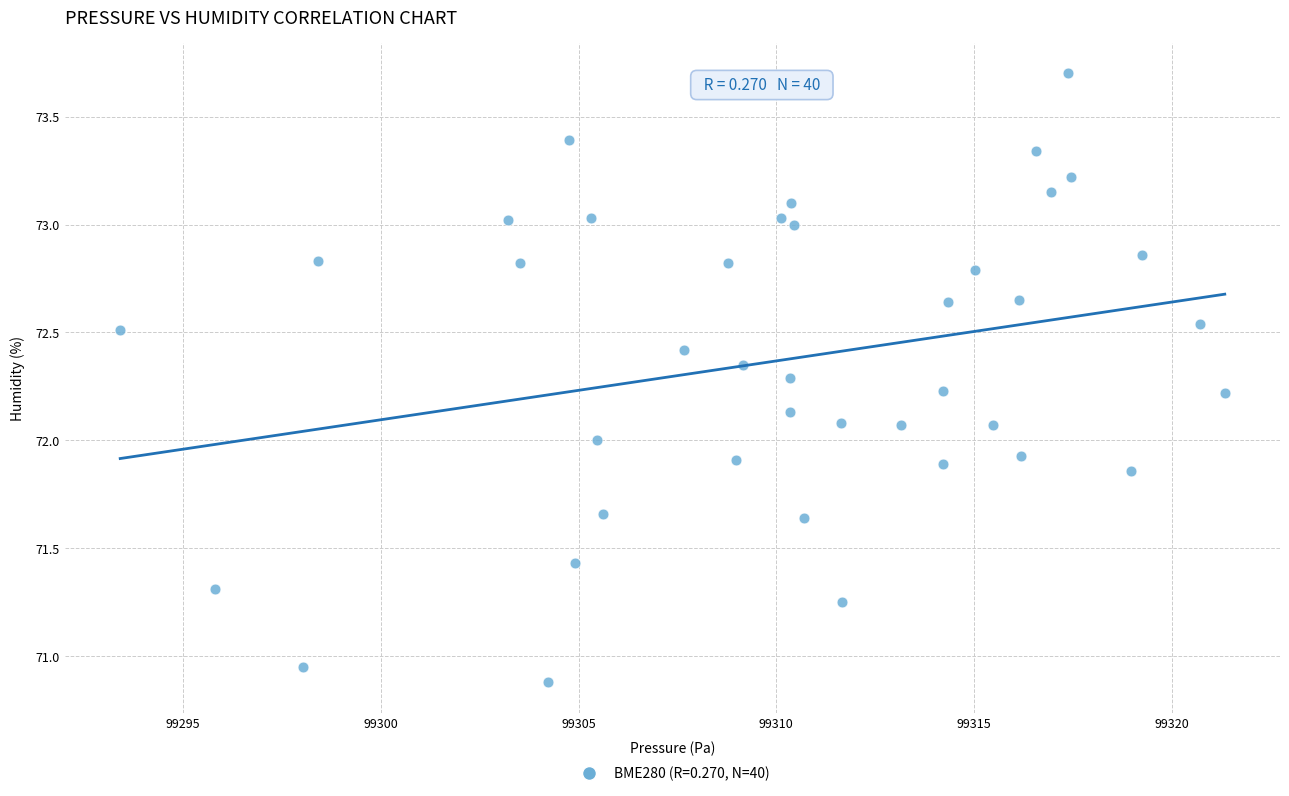

What is the range of Y values (max minus min)?

2.8